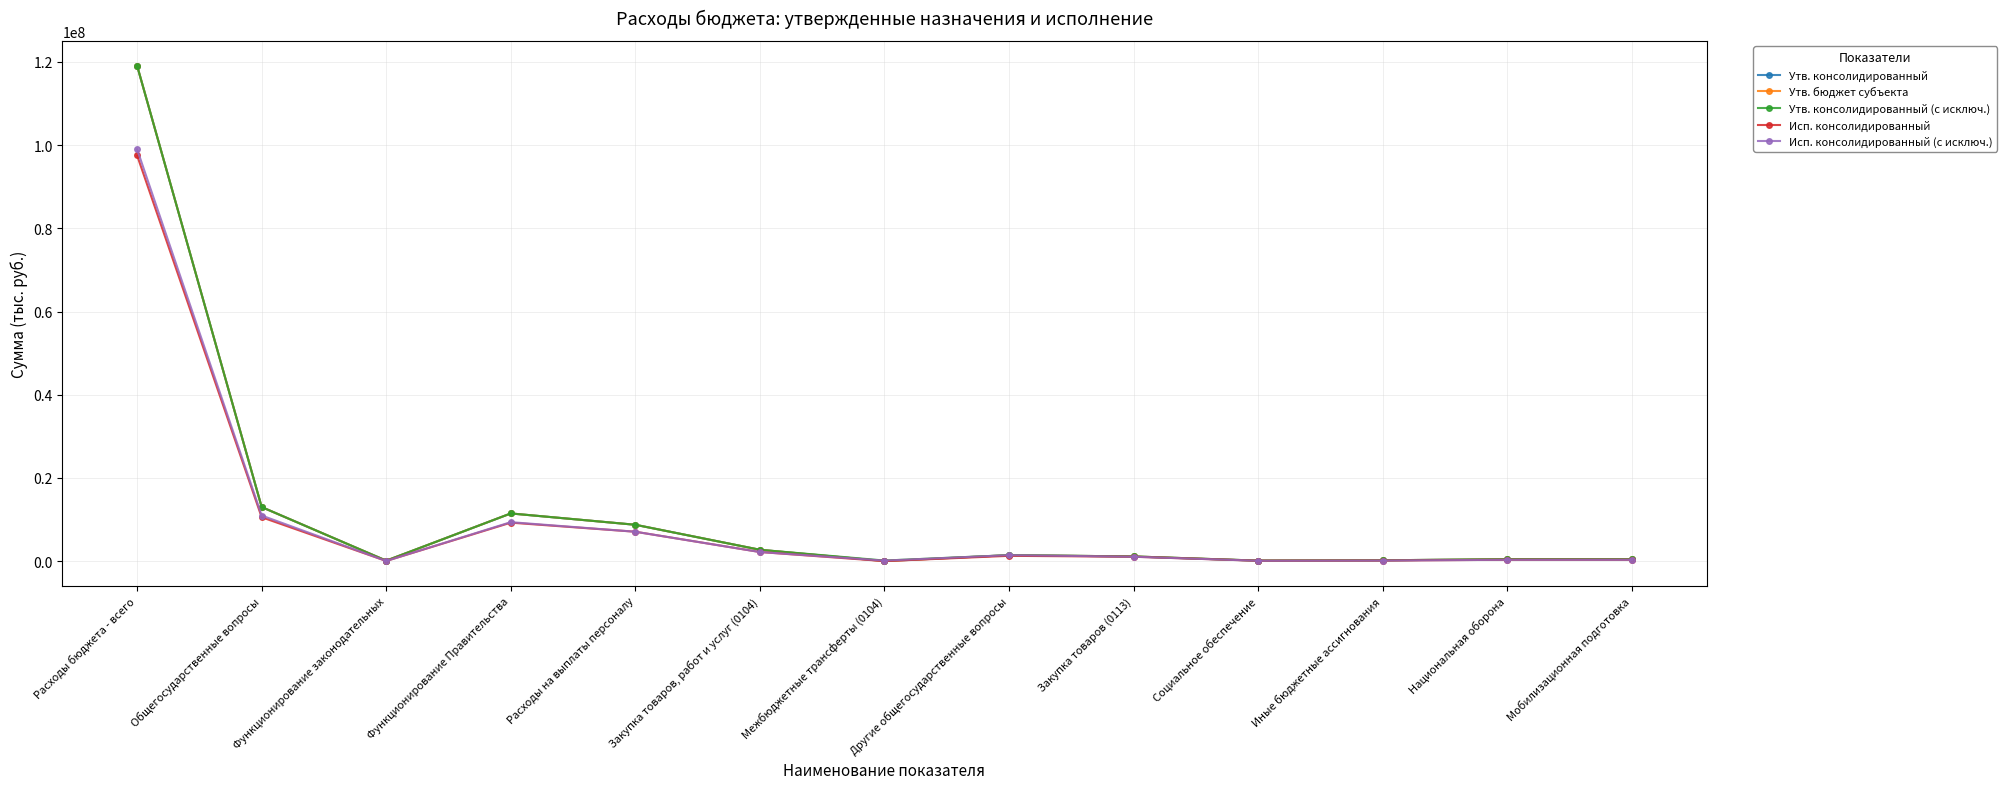

Is this an area chart (filled region under the line)?

No